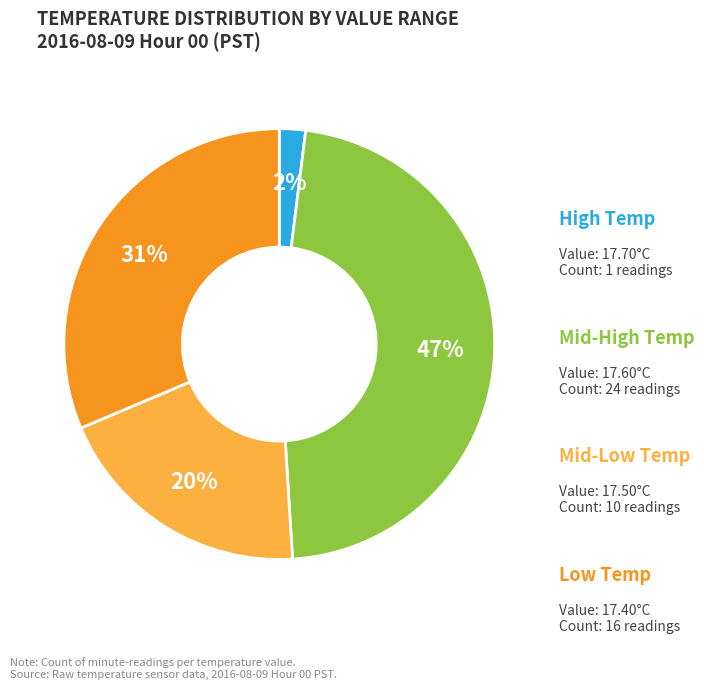

To the nearest percent, what is the difference between the largest and smallest slice percentages?

45%